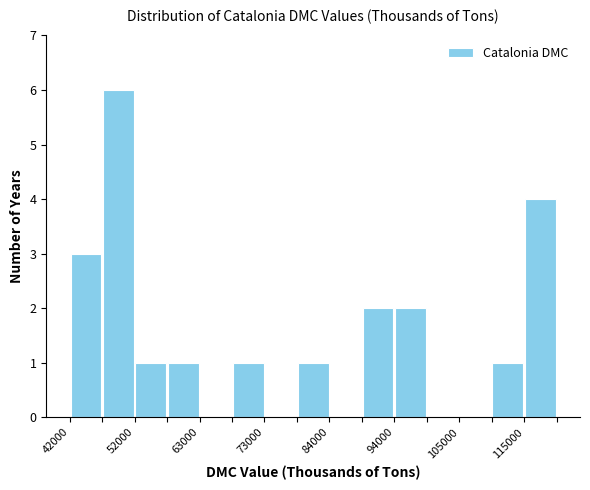

Around what value on the x-axis is the tallest bar? Give the approximate position of its centre, as read against the axis.

50000